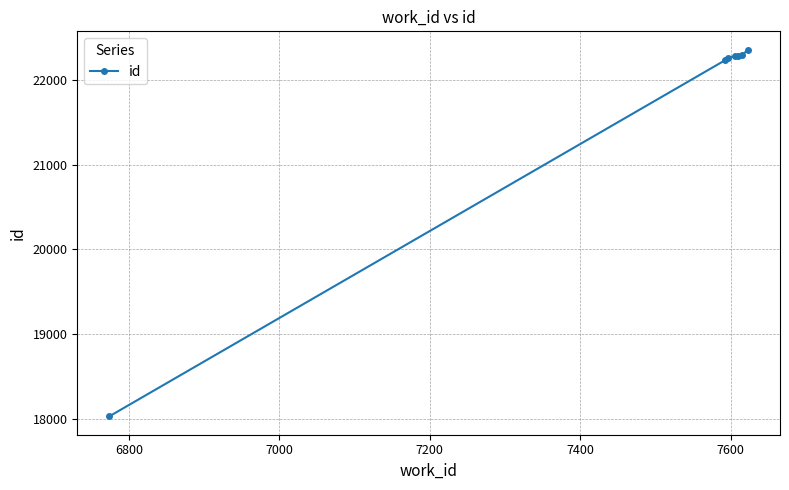

What is the value of the 6th point from the left?

22291